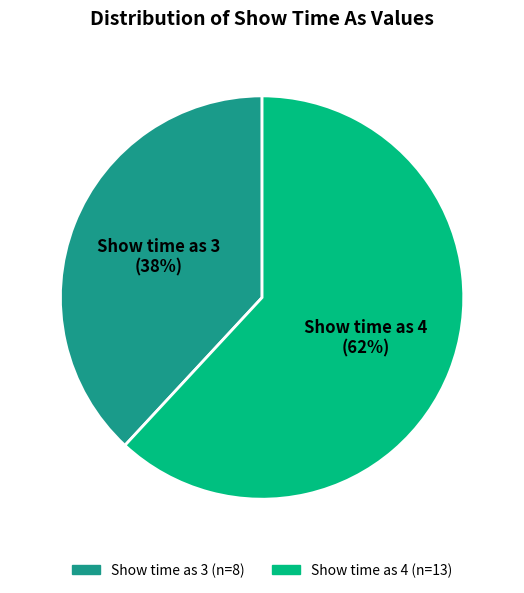

What is the ratio of the value at Show time as 4 to the value at Show time as 3?

1.6